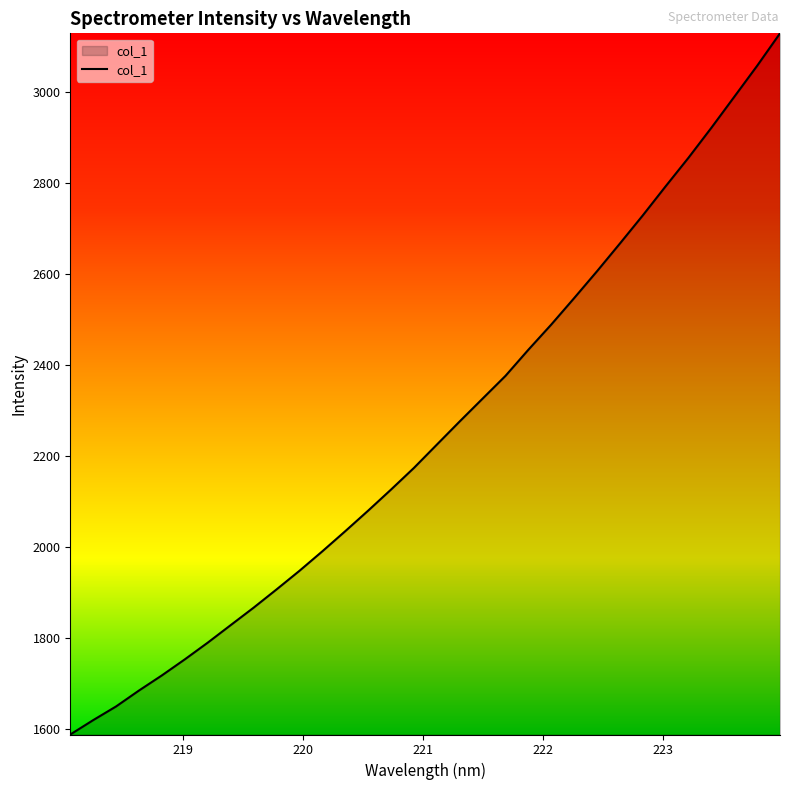

What is the difference between the maximum and minimum values?

1541.6